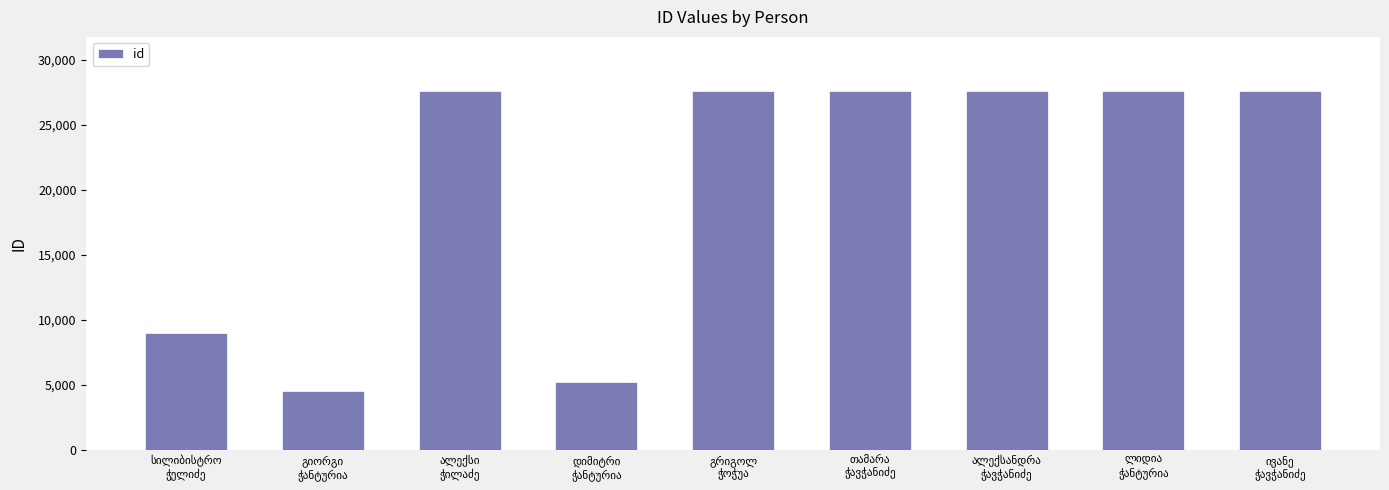

What is the sum of all values?

184361